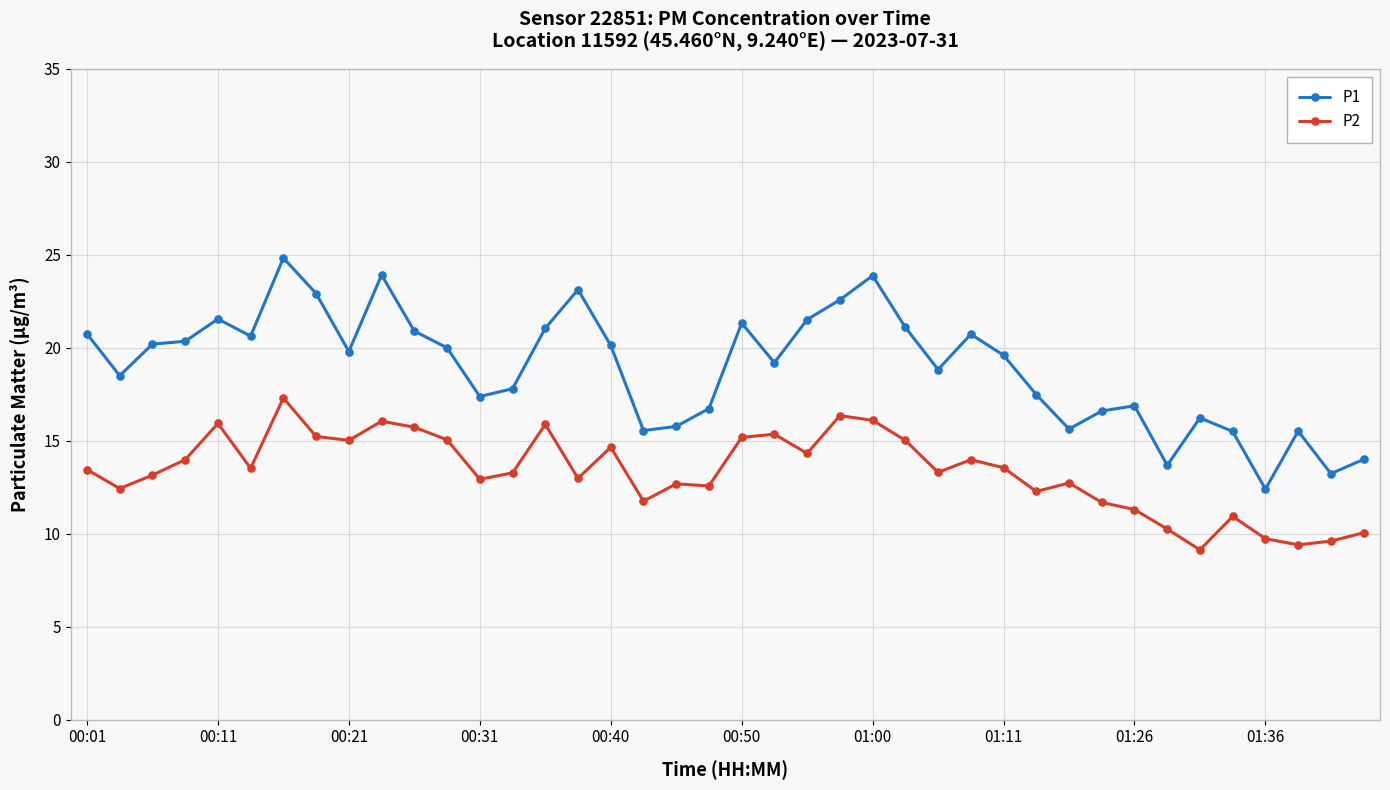

Does the chart display data point markers on the line(s)?

Yes